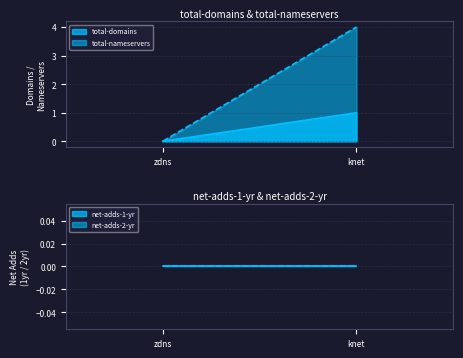

Which label corresponds to the smallest value in the chart?

zdns